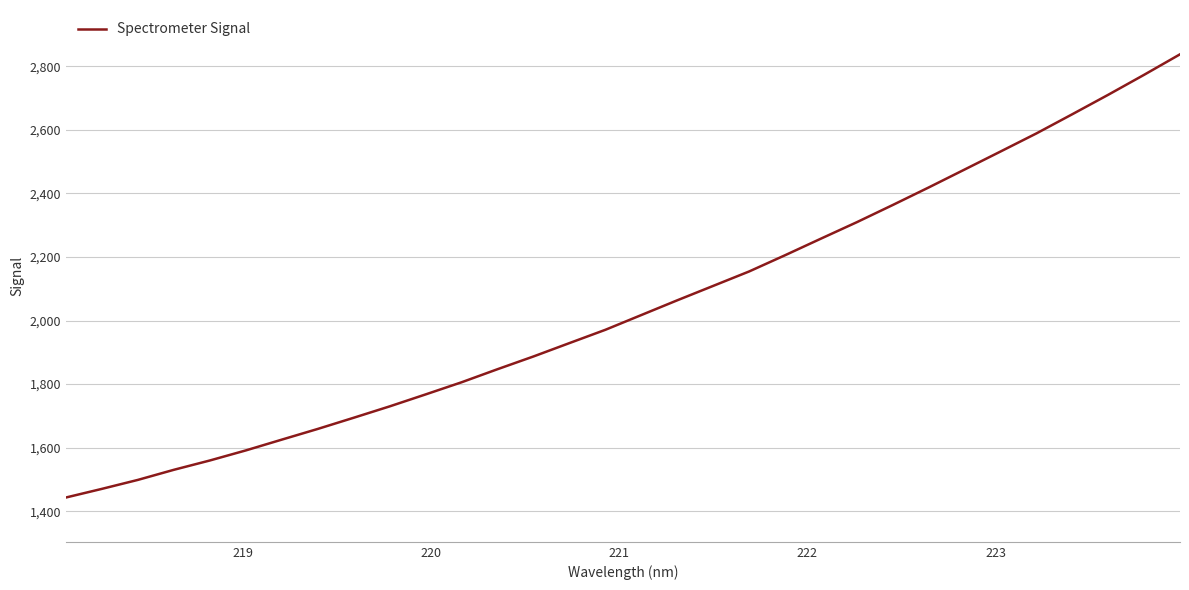

How many distinct data groups are displayed?

1